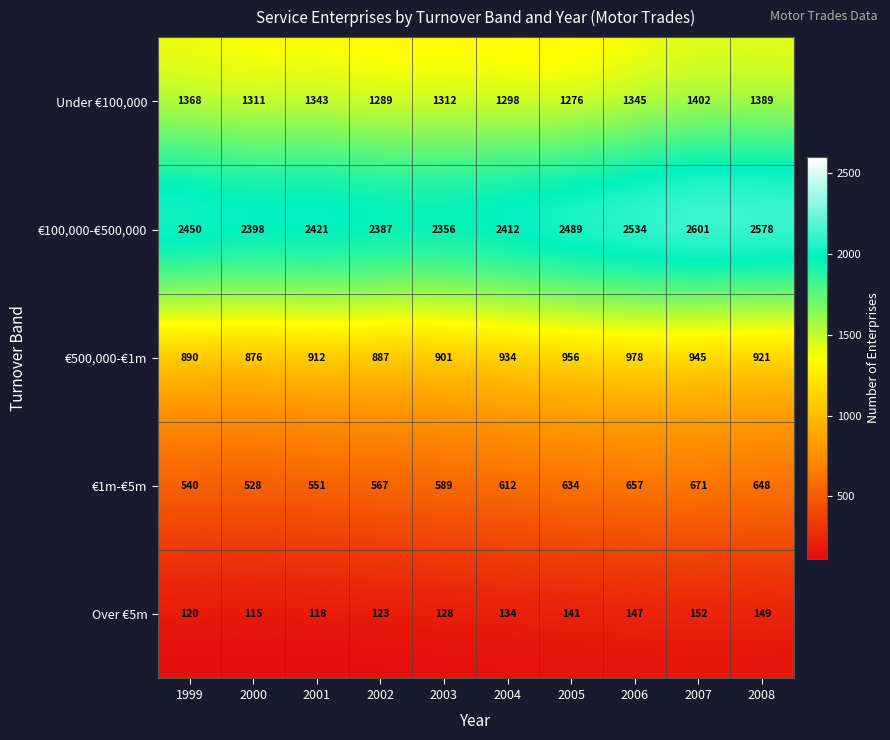

What is the difference between the second highest and minimum values in the €100,000-€500,000 series?

222